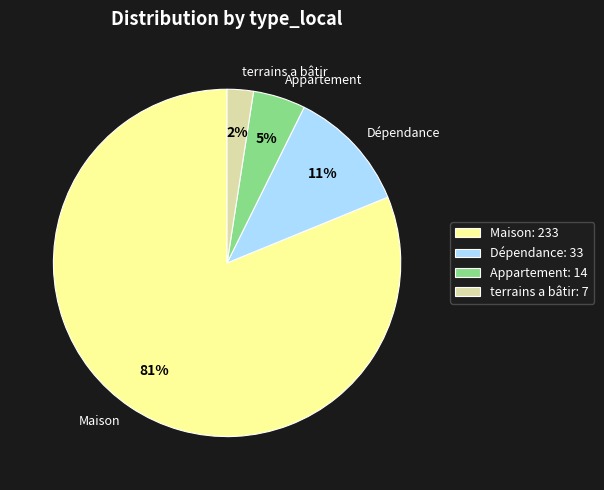

Is it true that terrains a bâtir is 8% of the pie?

False